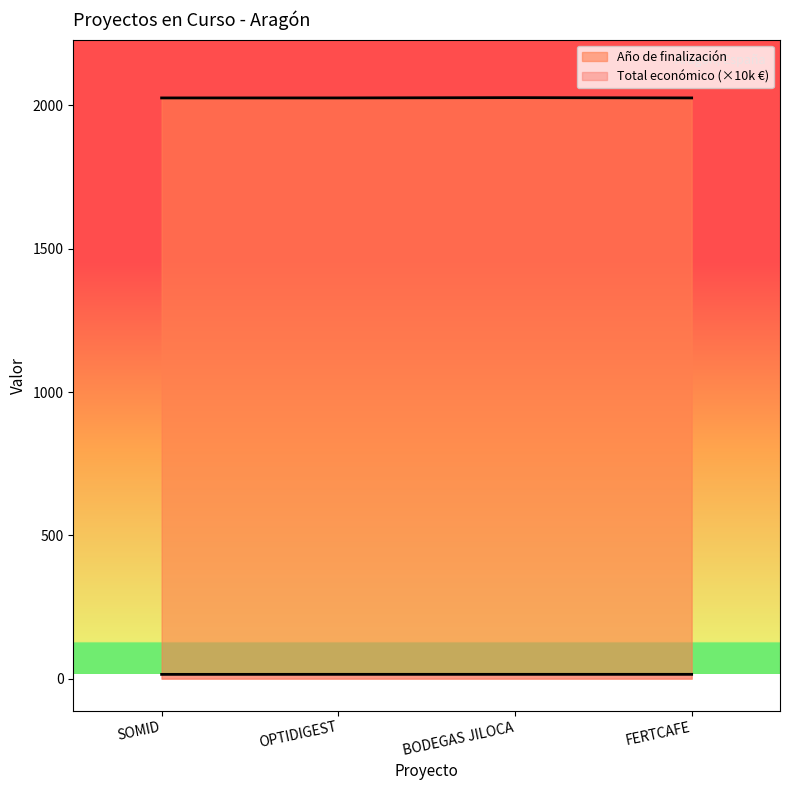

True or false: Año de finalización has more than 0 points higher than both neighbors.

True